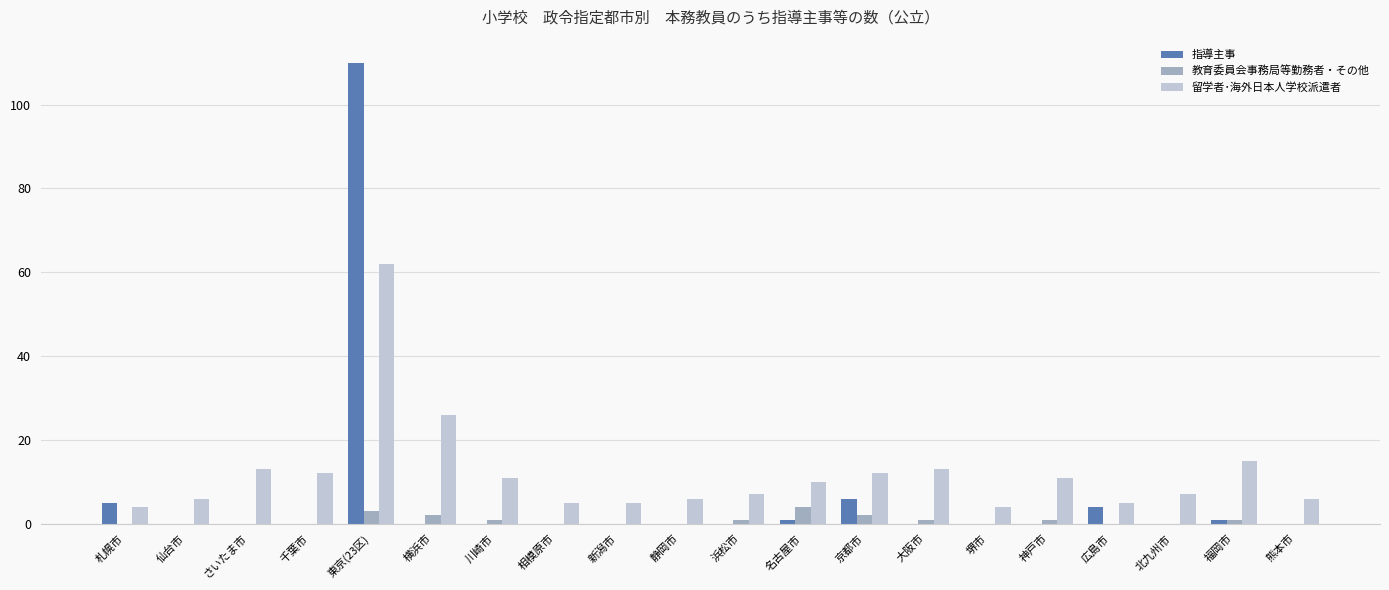

Which series changed the most between 東京(23区) and 京都市?

指導主事